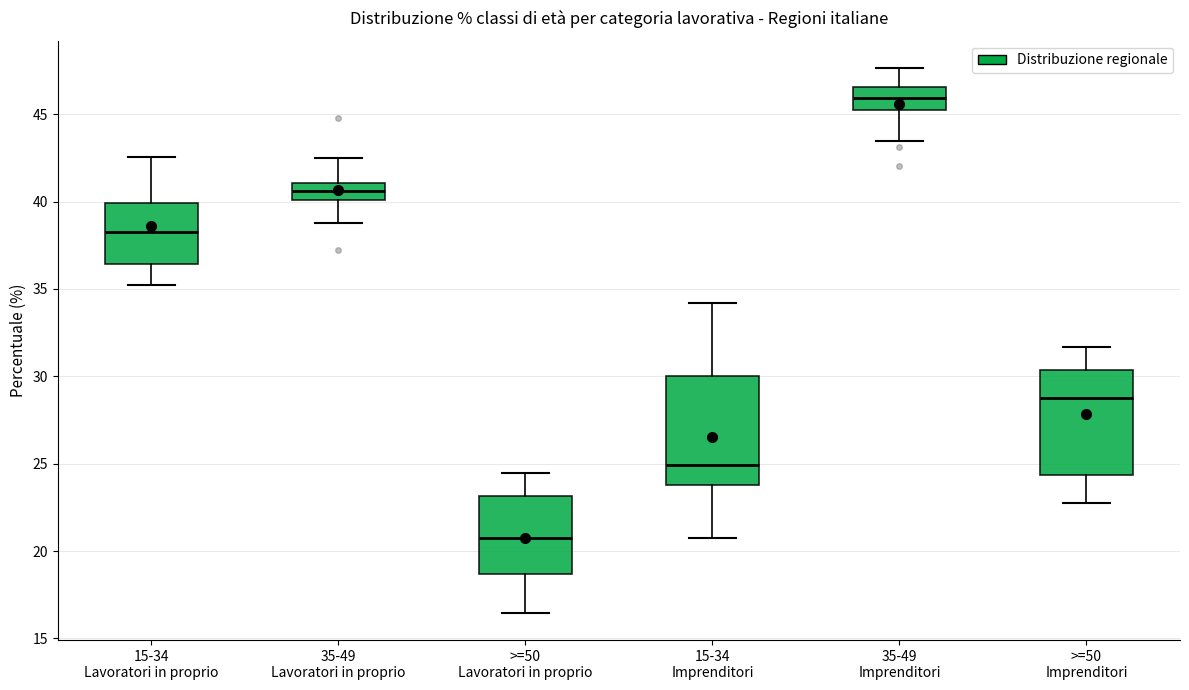

Where does the lower whisker of the box for 15-34 Lavoratori in proprio end on the y-axis? The values are not printed on the chart, so give them approximately, as read against the axis.

35.0